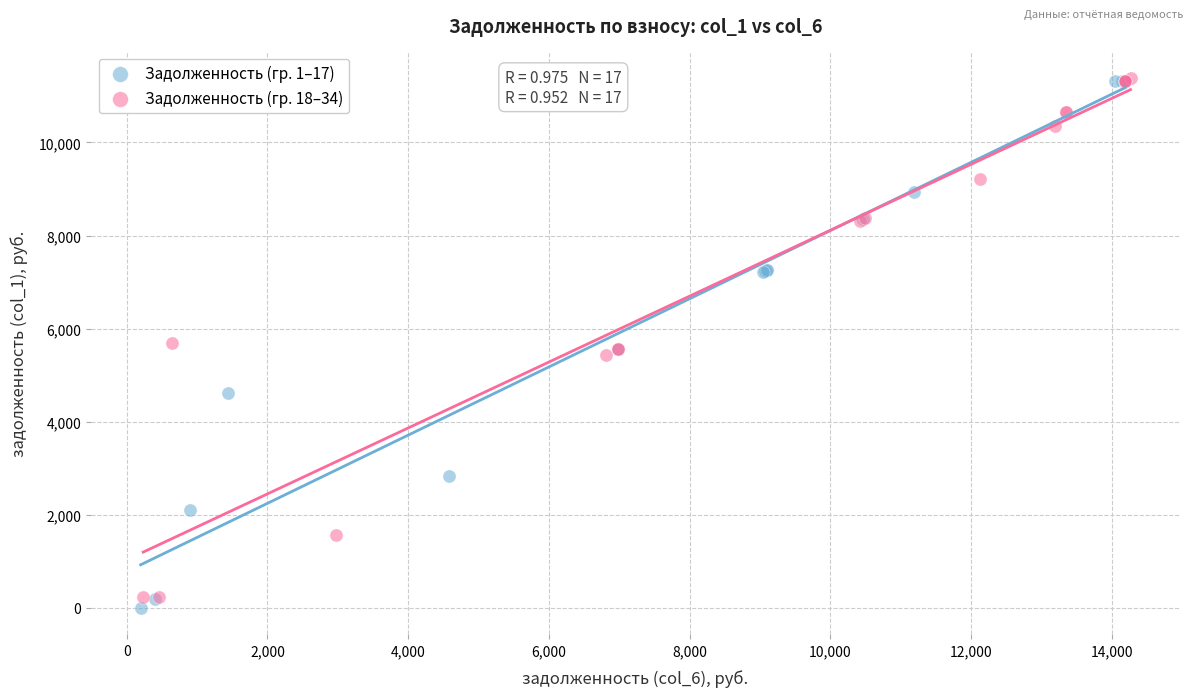

Which series has the largest Y range (max minus min)?

Задолженность (гр. 1–17)